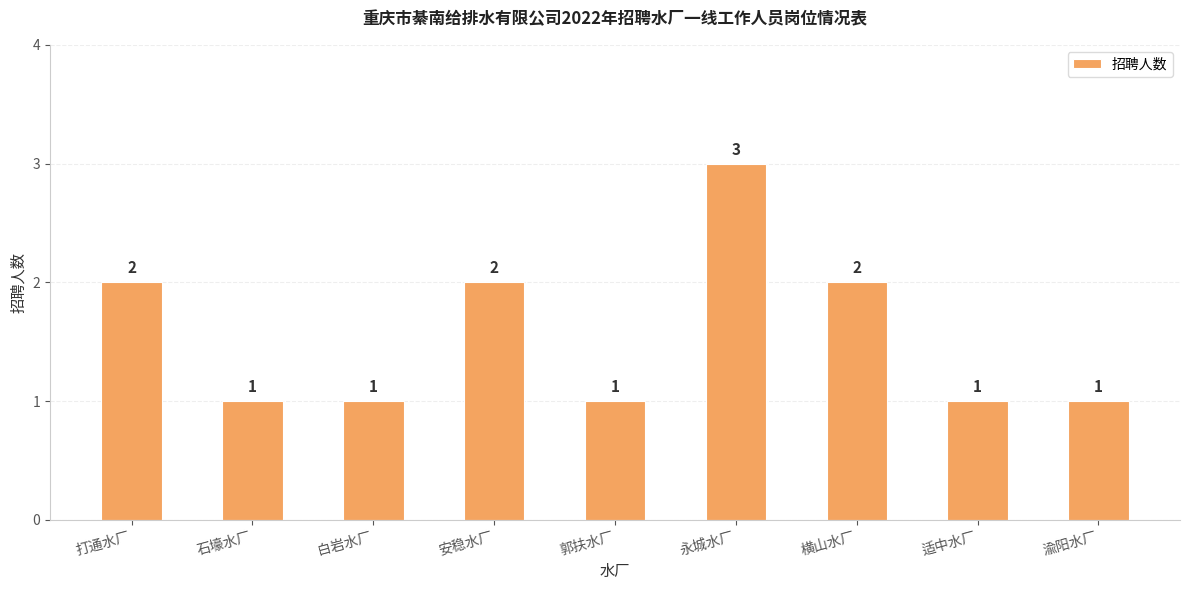

Reading left to right, extract all data points from this chart.

2	1	1	2	1	3	2	1	1